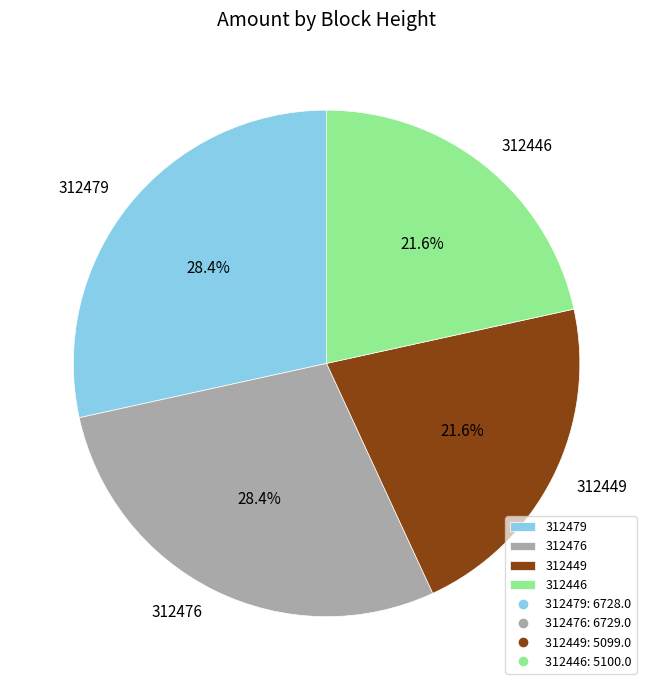

Count the number of slices in the pie.

4